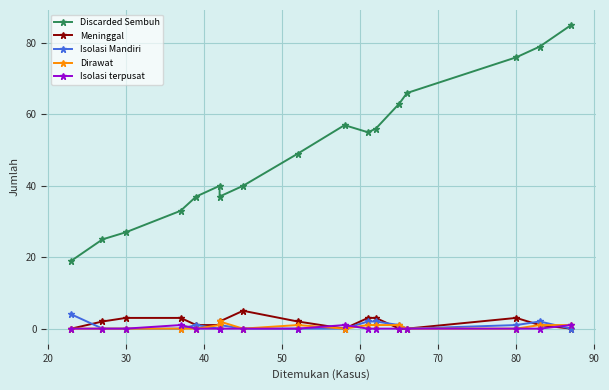

Reading right to left, extract all data points from this chart.

Discarded Sembuh: 85	79	76	66	63	56	55	57	49	40	37	40	37	33	27	25	19
Meninggal: 0	1	3	0	0	3	3	0	2	5	2	1	1	3	3	2	0
Isolasi Mandiri: 0	2	1	0	1	2	2	0	0	0	1	0	1	0	0	0	4
Dirawat: 1	1	0	0	1	1	1	0	1	0	2	1	0	0	0	0	0
Isolasi terpusat: 1	0	0	0	0	0	0	1	0	0	0	0	0	1	0	0	0